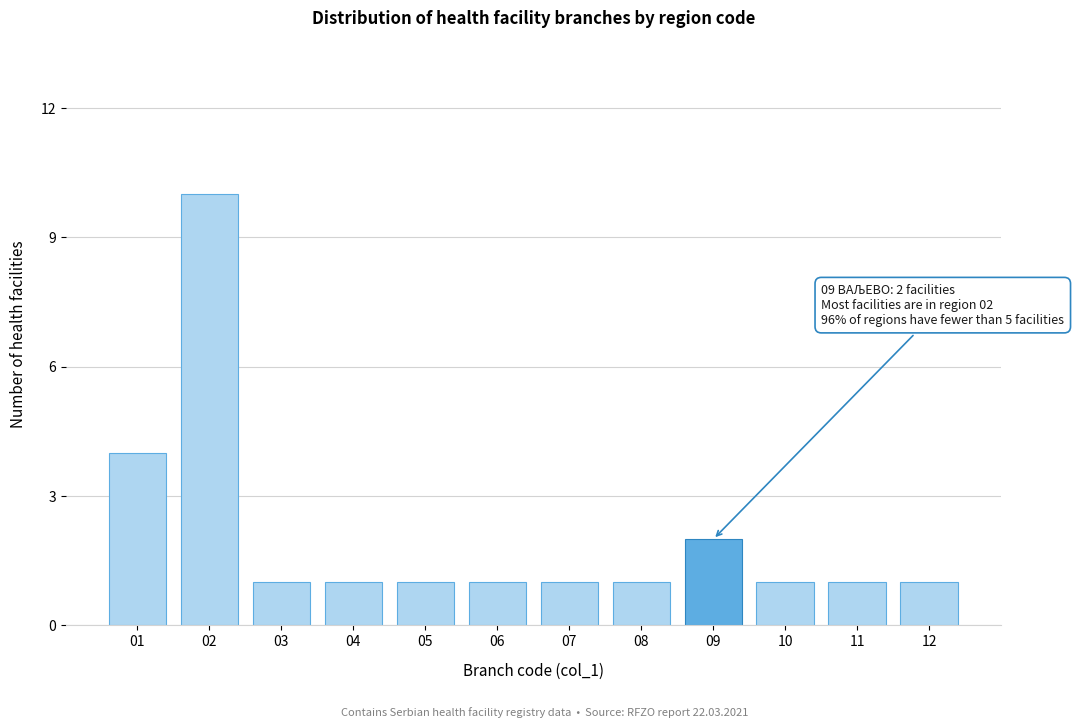

Reading right to left, list all the values displayed in this chart.

12=1	11=1	10=1	09=2	08=1	07=1	06=1	05=1	04=1	03=1	02=10	01=4